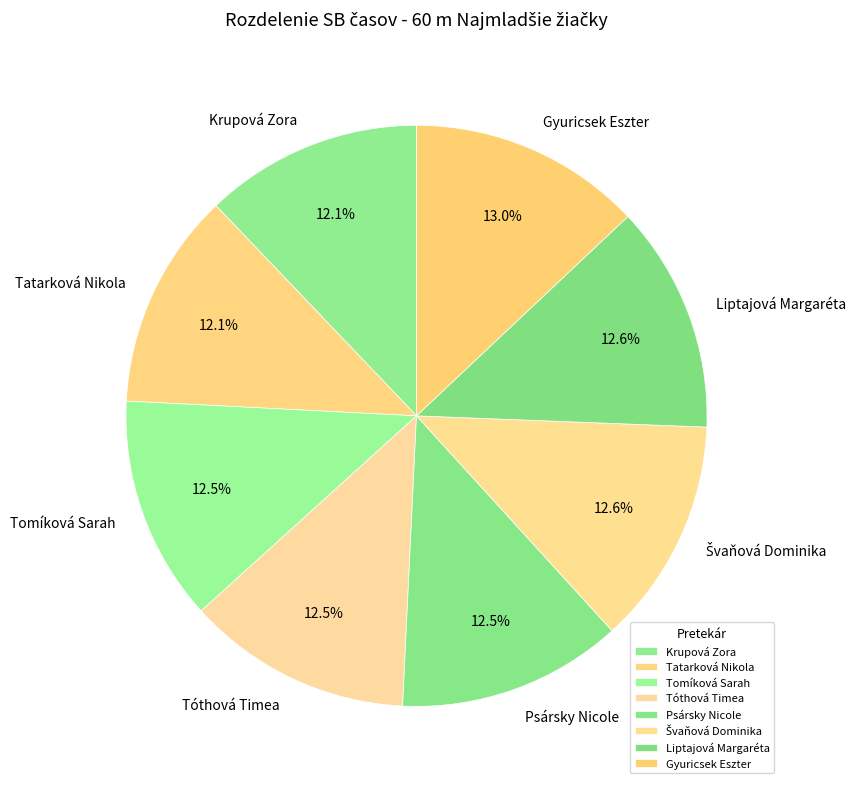

How many segments does this pie chart have?

8